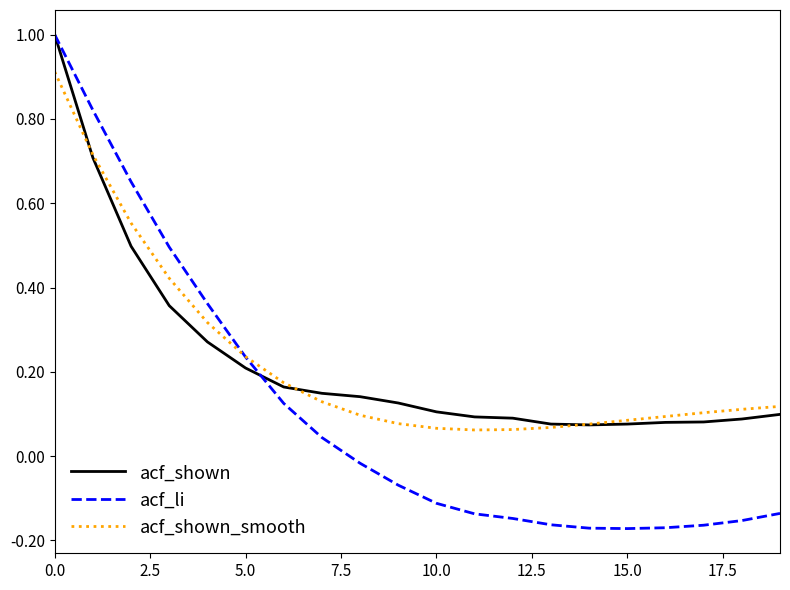

Which series has the widest spread of values?

acf_li